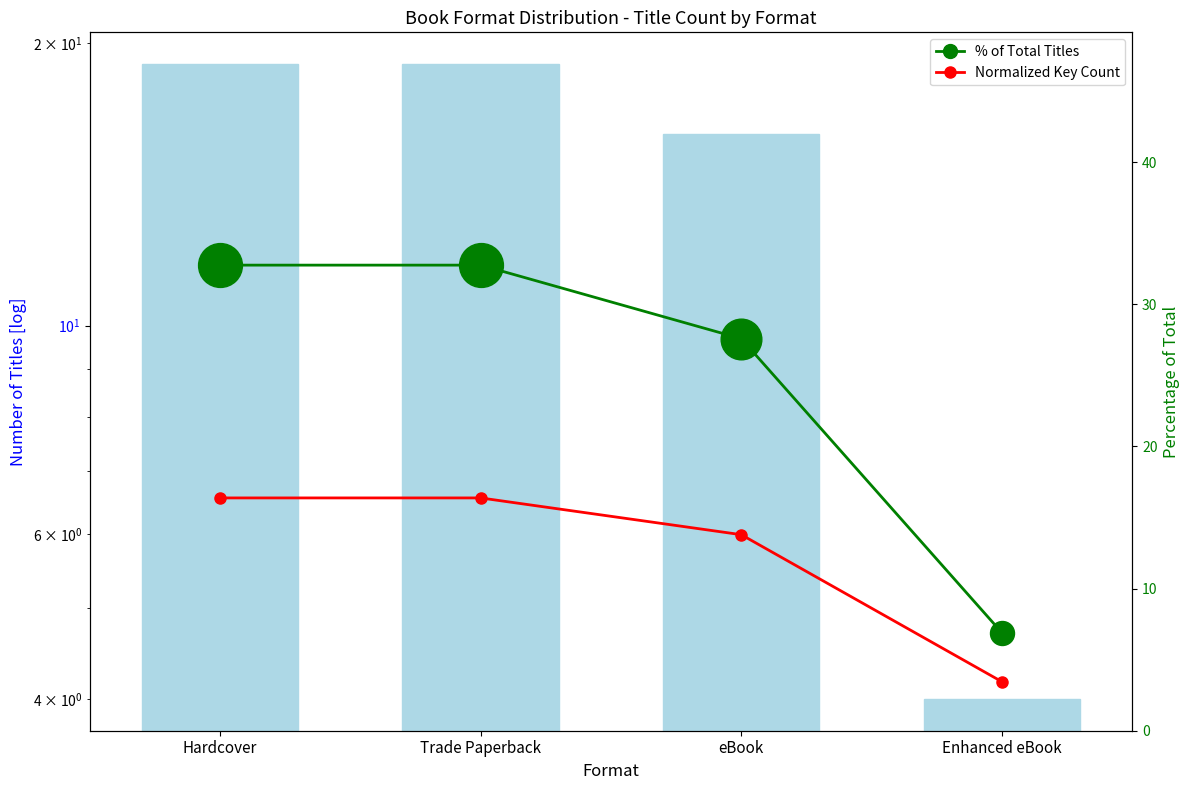

True or false: Normalized Key Count has a value of 16.4 at Hardcover.

True